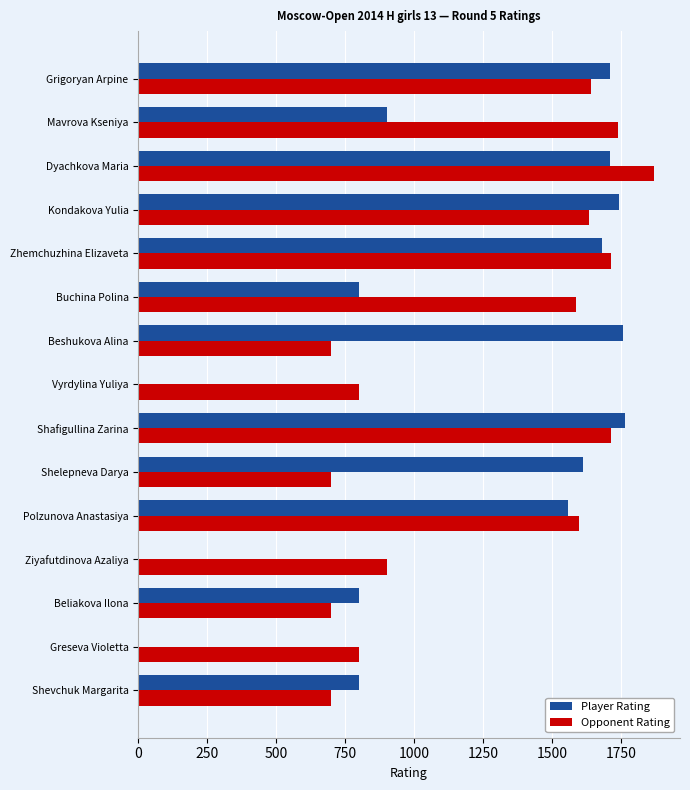

What is the sum of all Player Rating values?

16834